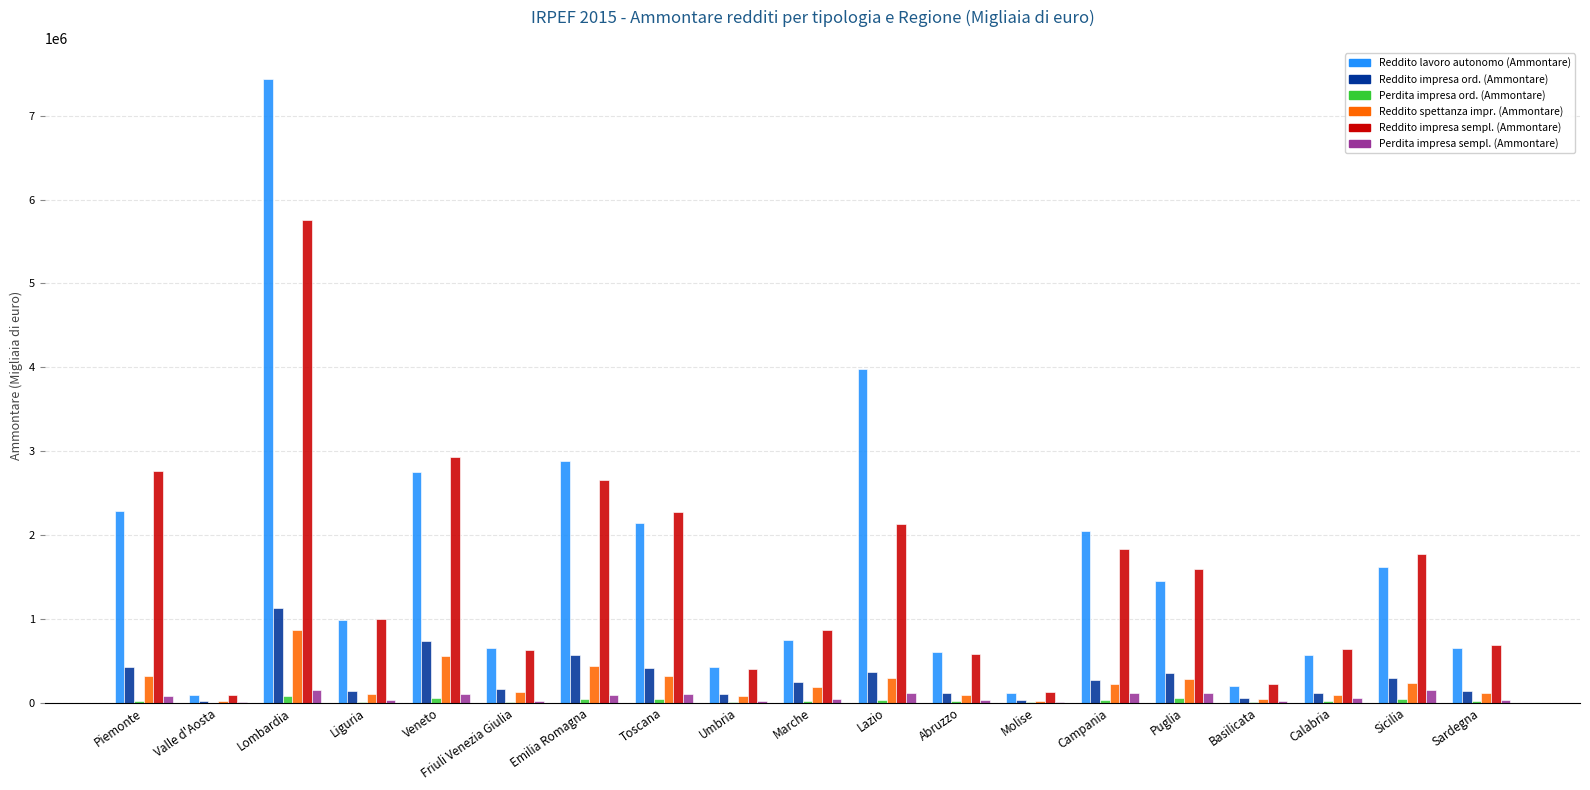

What is the sum of all Reddito spettanza impr. (Ammontare) values?

4378451